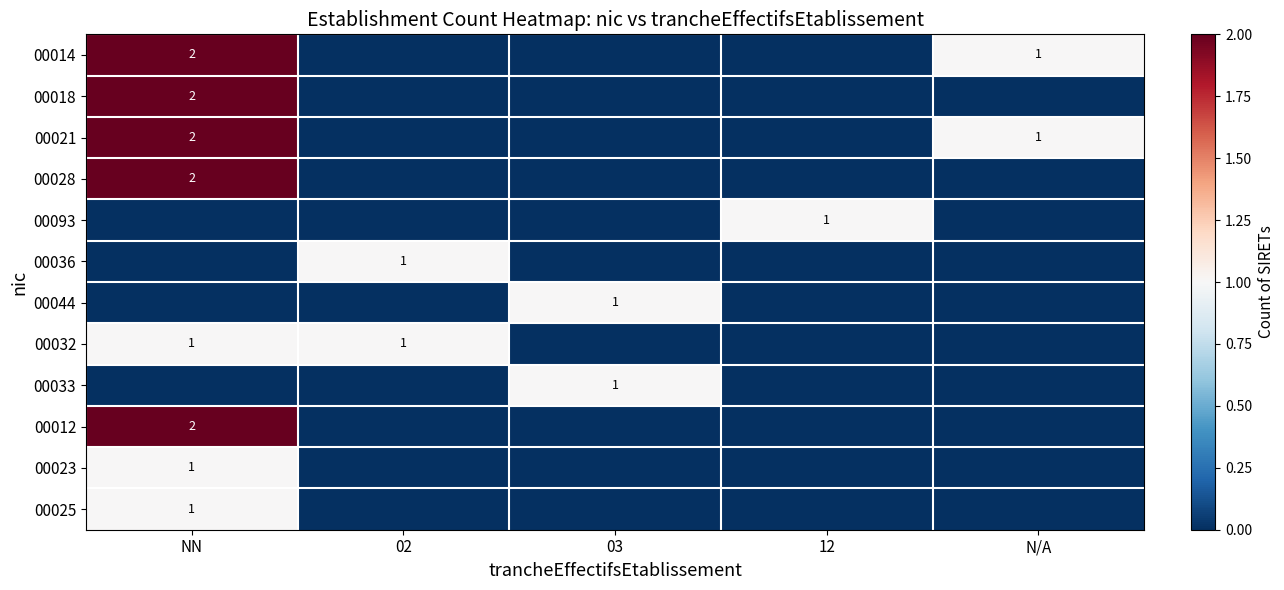

True or false: 00021 has a value of 2 at N/A.

False